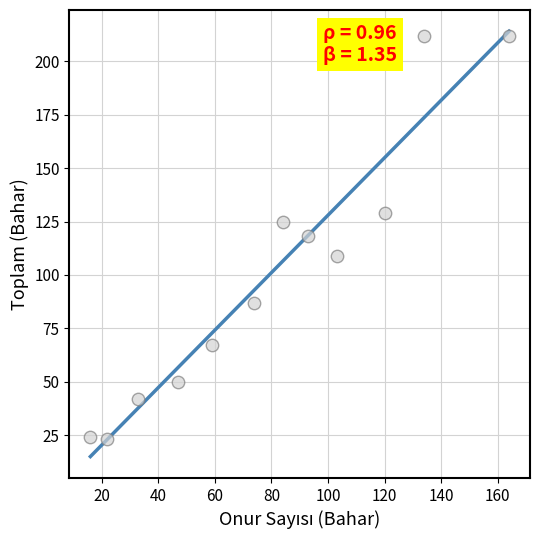

What is the average Y value?

100